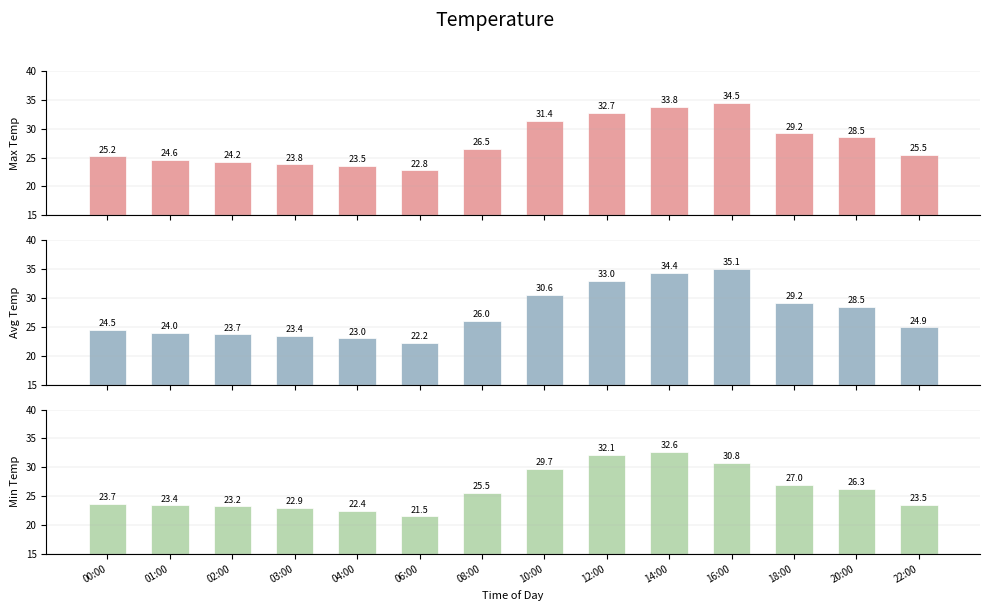

Which label corresponds to the largest value in the chart?

16:00